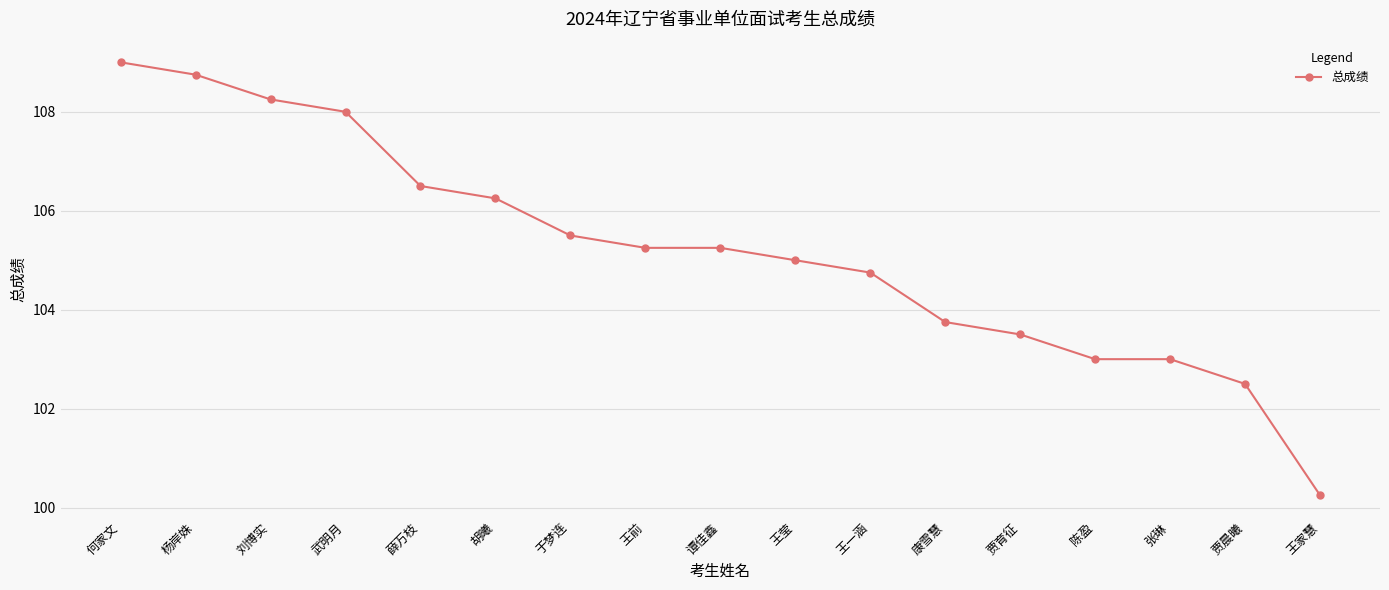

At which category does the chart reach its peak across all series?

何家文